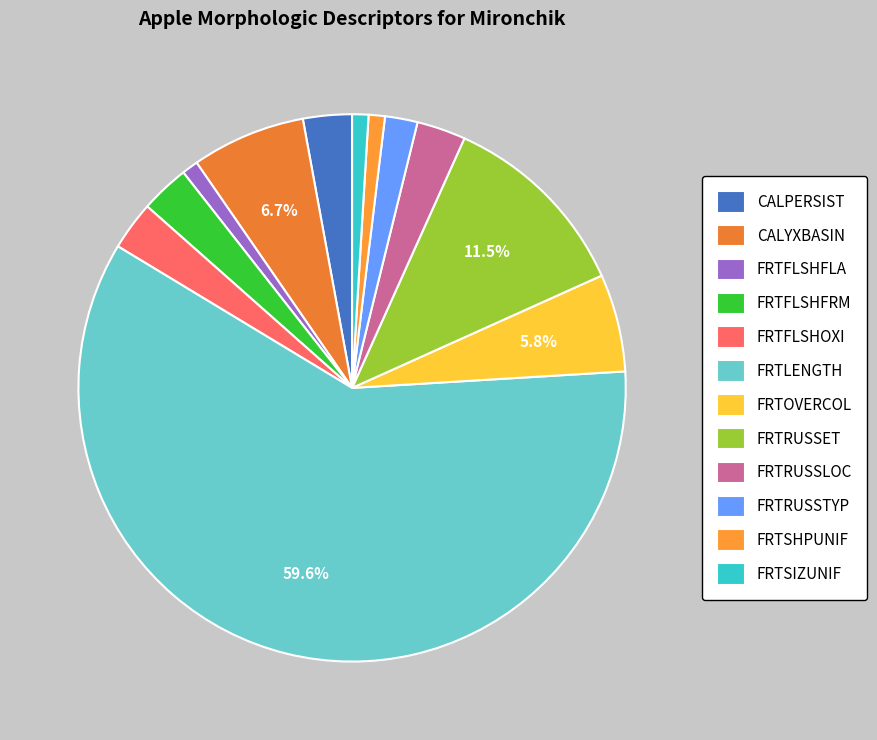

How many segments does this pie chart have?

12